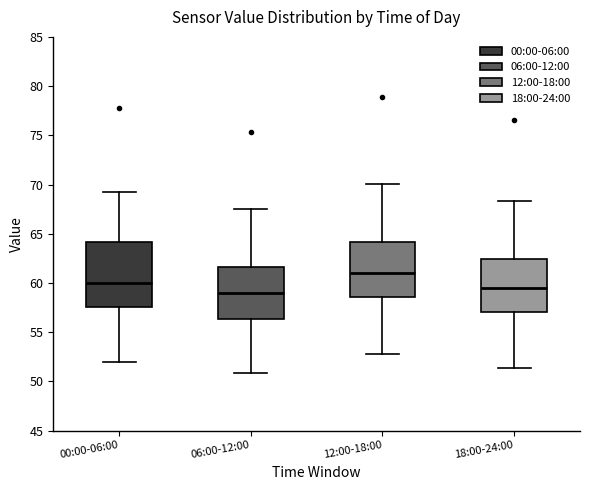

Comparing the boxes themselves (not the whiskers), which one is the tallest?

00:00-06:00